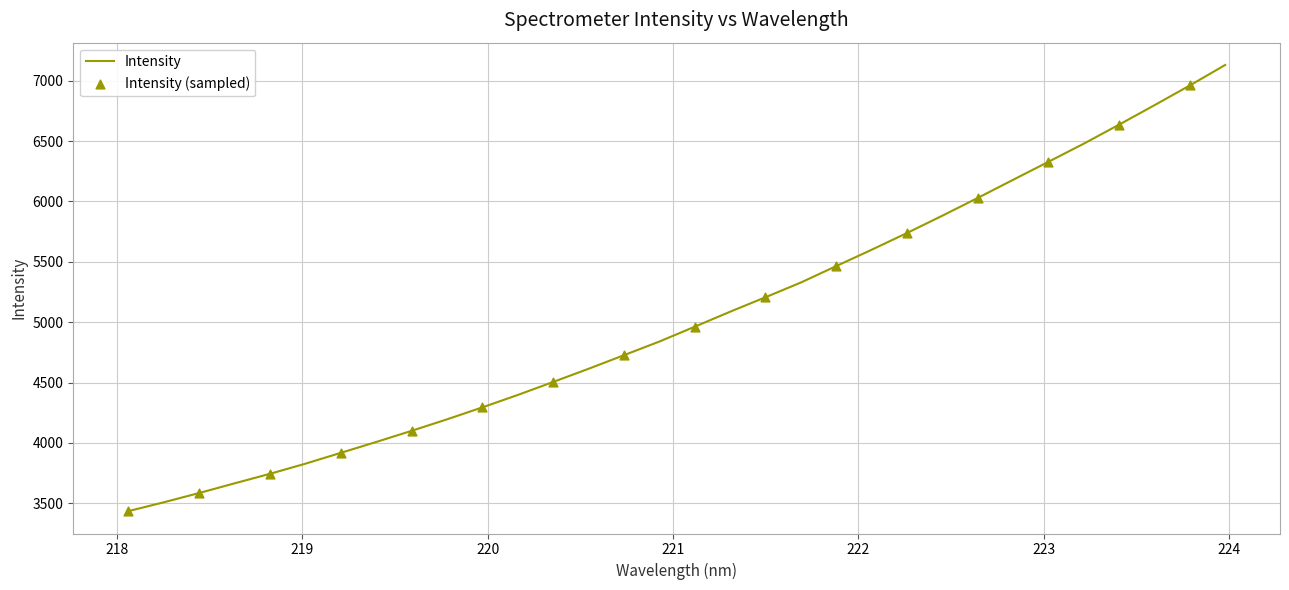

What is the greatest value displayed?

7130.6